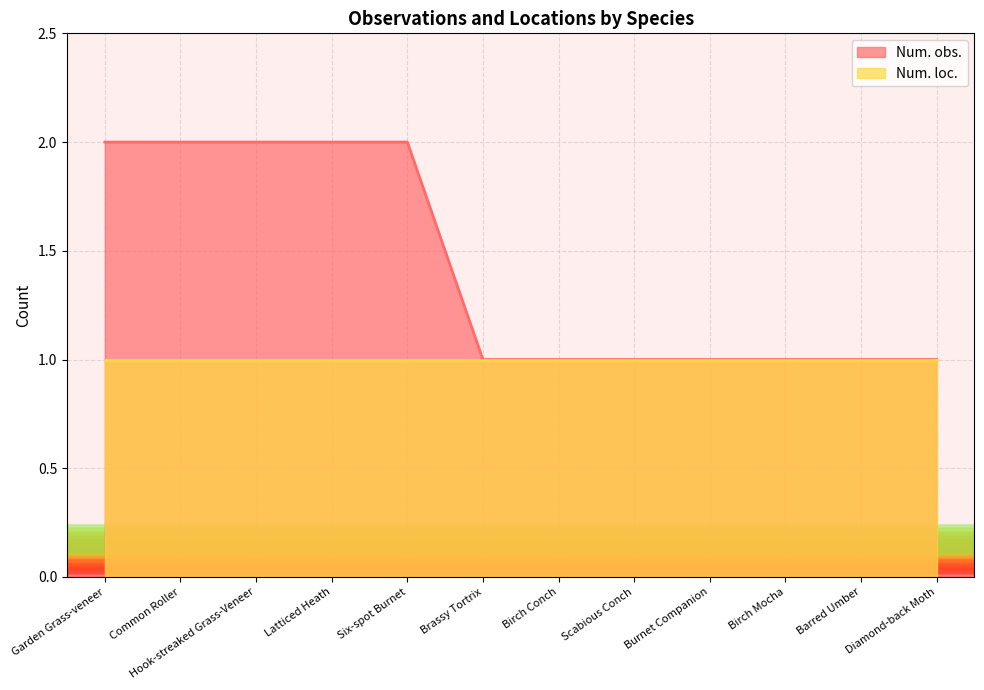

Reading left to right, extract all data points from this chart.

2	2	2	2	2	1	1	1	1	1	1	1